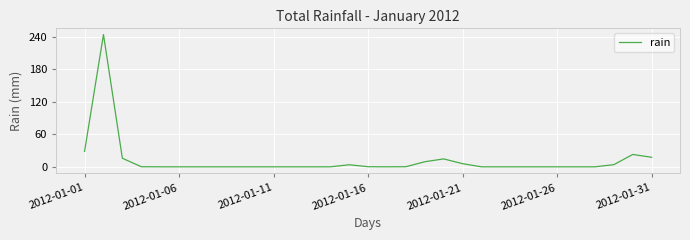

What is the greatest value displayed?

243.8